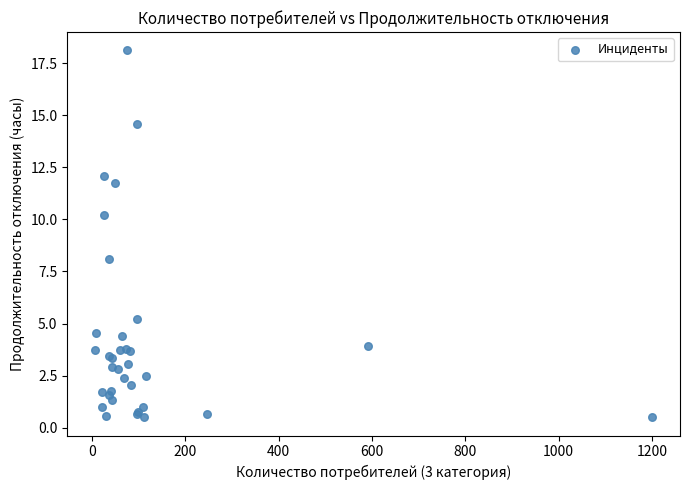

What Y value in the scatter plot is closest to 9?

8.1